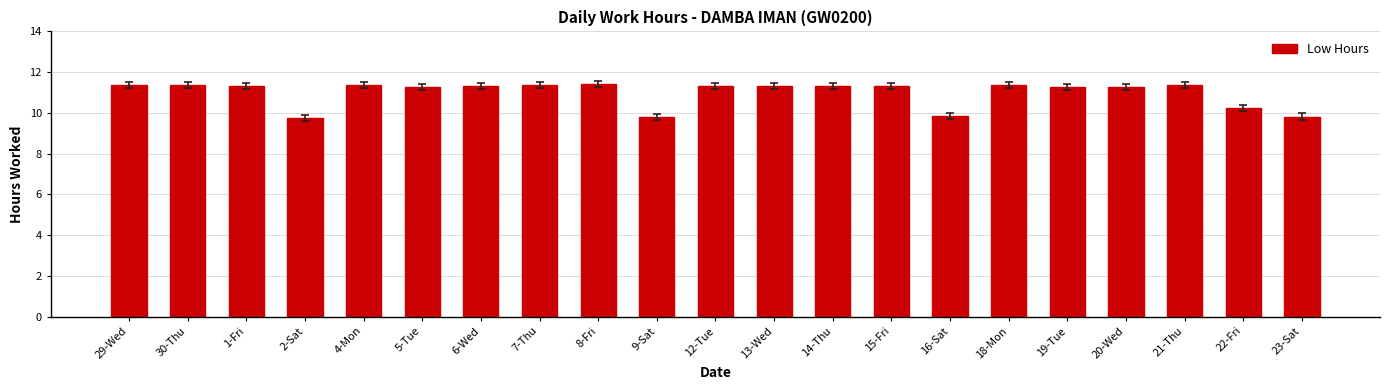

What is the ratio of the value at 5-Tue to the value at 16-Sat?

1.1